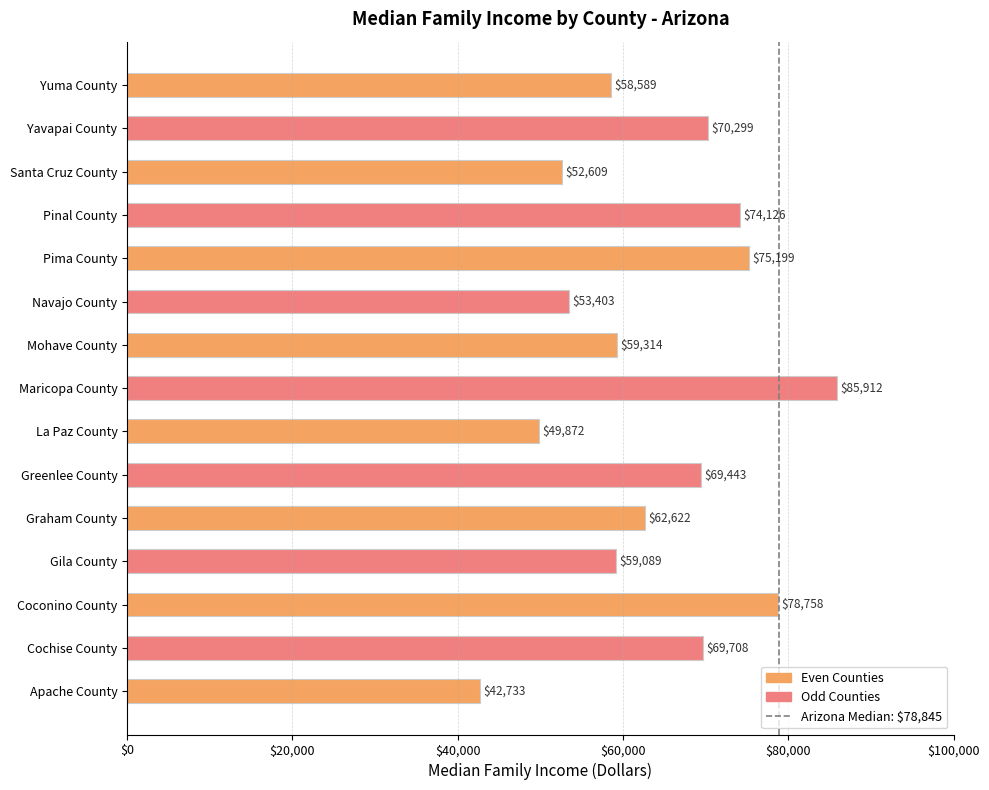

What is the average value?

64112